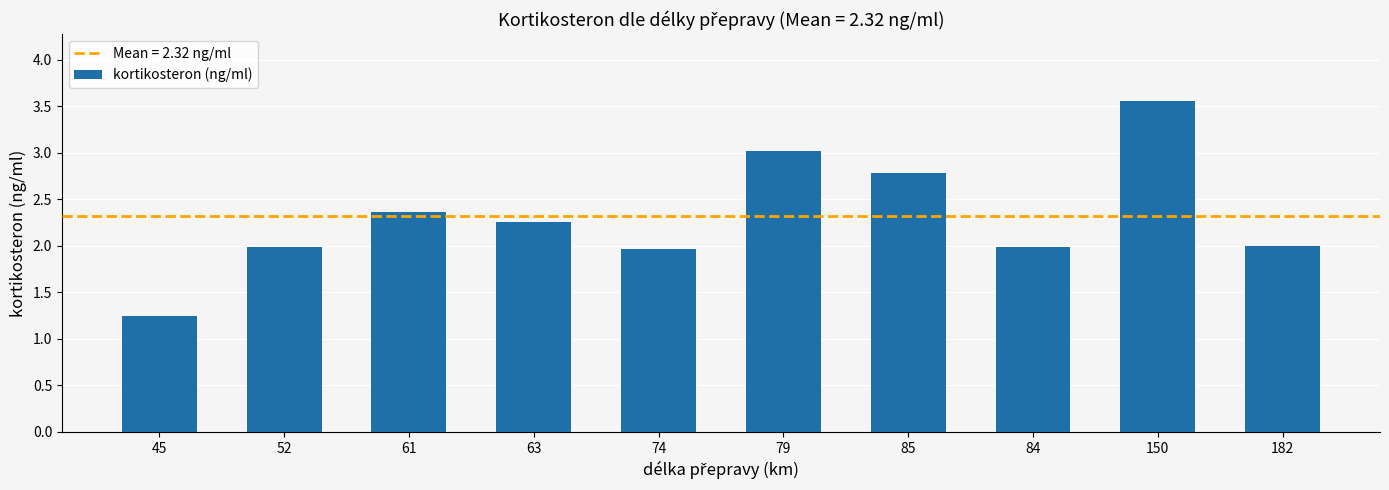

How many bars are there in total?

10